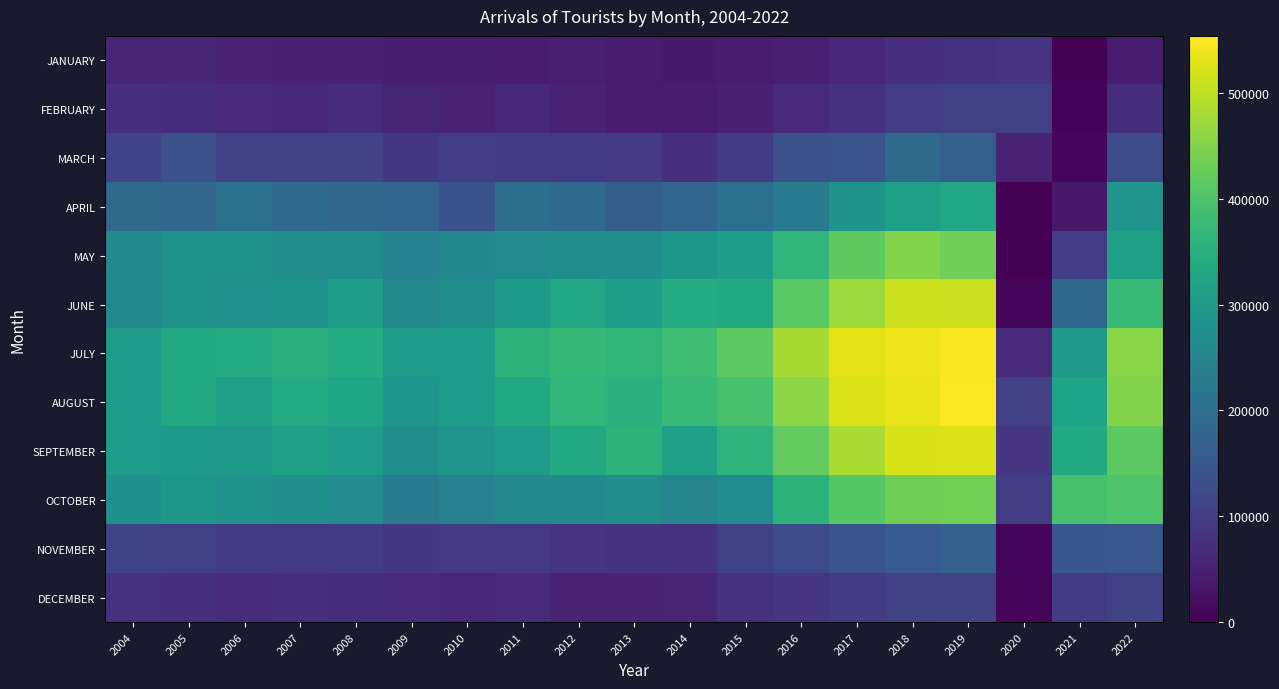

What is the greatest value displayed?

553845